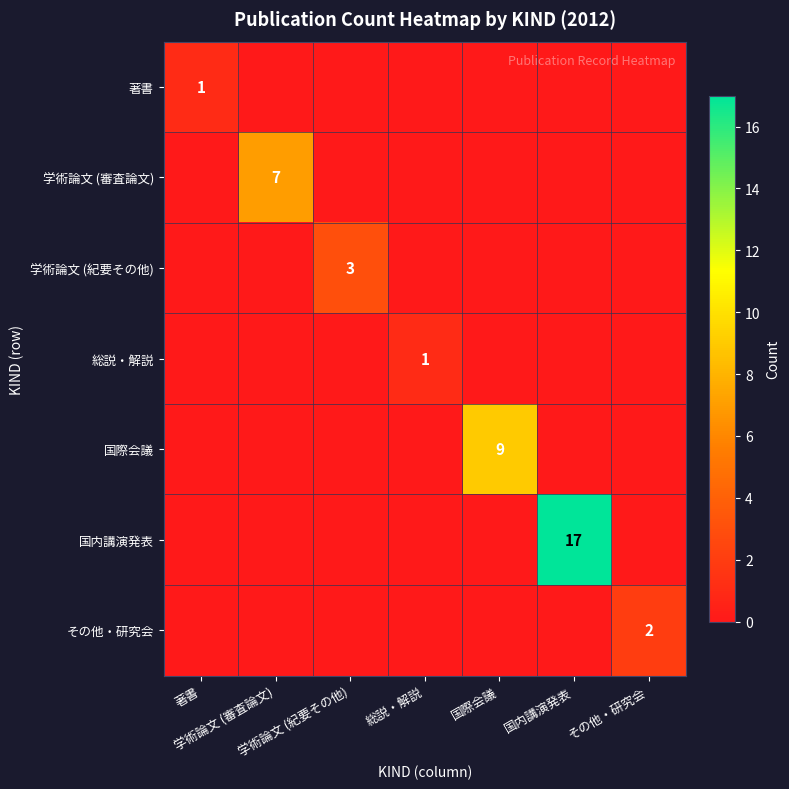

How many series are shown in this chart?

7